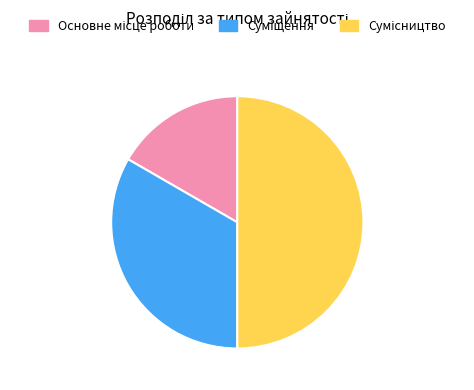

Rank the categories by value from lowest to highest.

Основне місце роботи, Суміщення, Сумісництво